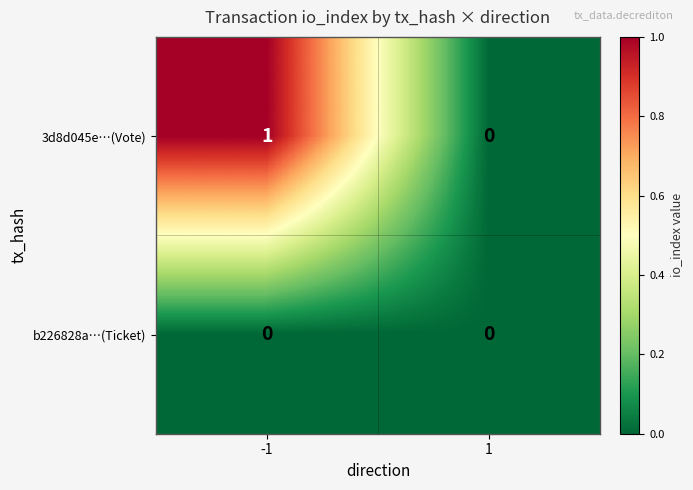

How many data points does each series have?

2